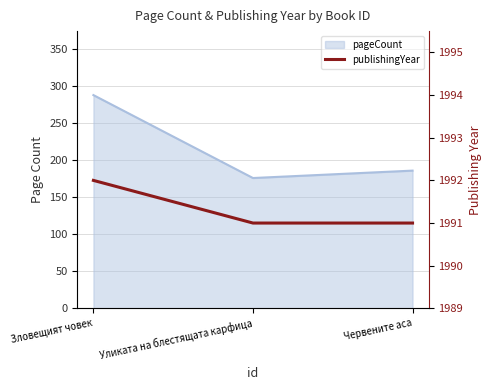

What position from the right is Зловещият човек?

3